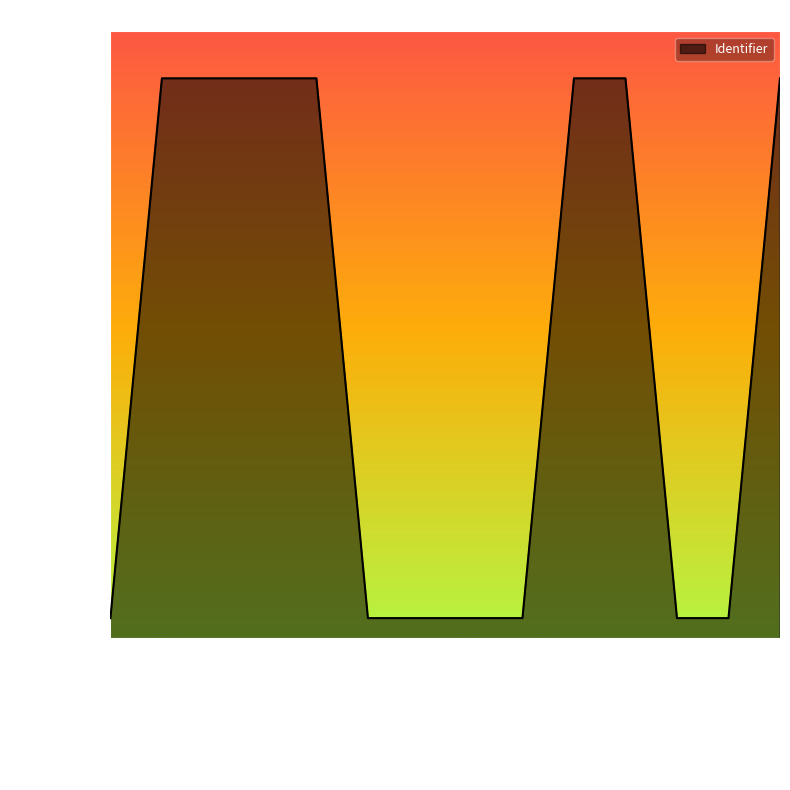

What is the minimum value shown in the chart?

2259714